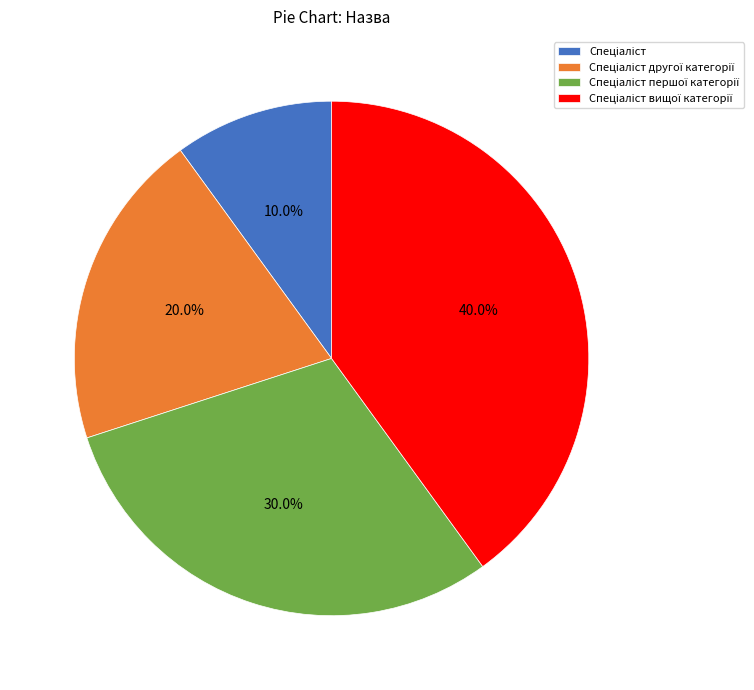

Is there any slice that represents more than half of the pie?

No